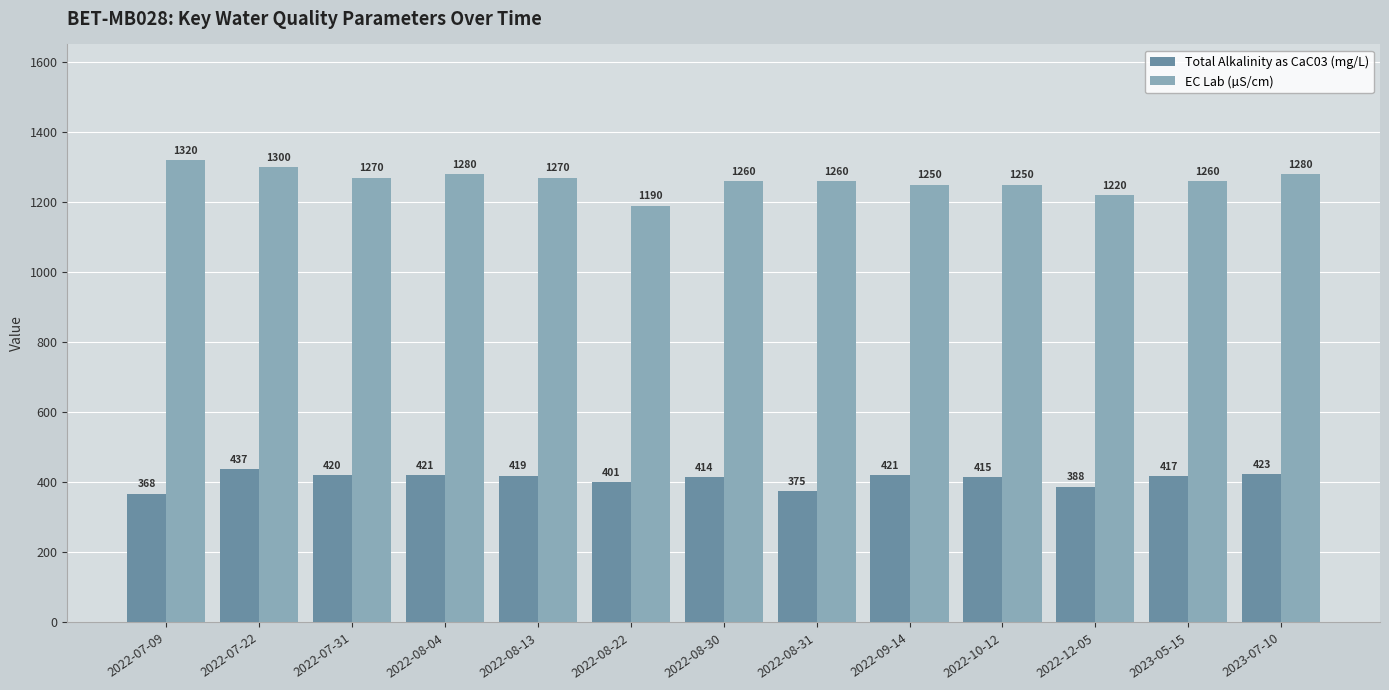

List the series in order of their peak value, lowest first.

Total Alkalinity as CaC03 (mg/L), EC Lab (µS/cm)